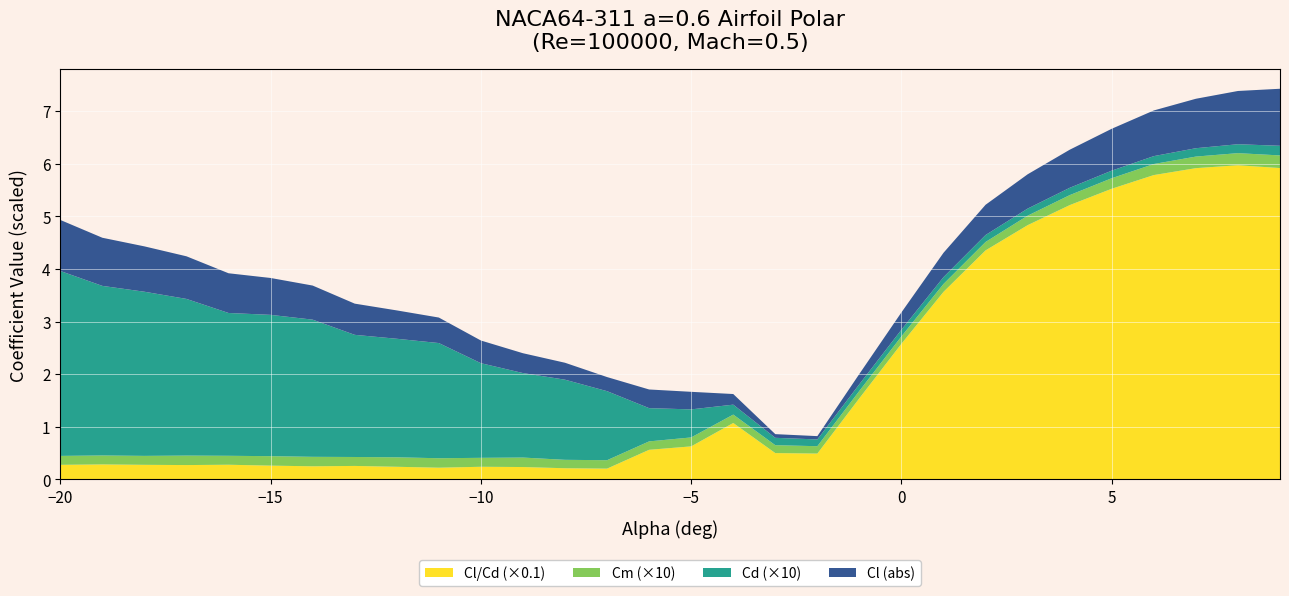

Reading right to left, transcribe all the data shown in this chart.

Cl: 1.1	1.0	0.9	0.9	0.8	0.7	0.7	0.6	0.5	0.3	0.2	0.1	-0.1	-0.2	-0.3	-0.4	-0.3	-0.3	-0.4	-0.4	-0.5	-0.5	-0.6	-0.6	-0.7	-0.8	-0.8	-0.9	-0.9	-1.0
Cd: 0.0	0.0	0.0	0.0	0.0	0.0	0.0	0.0	0.0	0.0	0.0	0.0	0.0	0.0	0.1	0.1	0.1	0.2	0.2	0.2	0.2	0.2	0.2	0.3	0.3	0.3	0.3	0.3	0.3	0.4
Cm: -0.0	-0.0	-0.0	-0.0	-0.0	-0.0	-0.0	-0.0	-0.0	-0.0	-0.0	-0.0	-0.0	-0.0	-0.0	-0.0	-0.0	-0.0	-0.0	-0.0	-0.0	-0.0	-0.0	-0.0	-0.0	-0.0	-0.0	-0.0	-0.0	-0.0
Cl/Cd: 59.2	59.7	59.2	57.8	55.2	52.1	48.3	43.5	35.6	25.8	15.4	4.9	-5.0	-10.7	-6.3	-5.6	-2.0	-2.1	-2.3	-2.4	-2.2	-2.4	-2.6	-2.5	-2.6	-2.8	-2.7	-2.8	-2.8	-2.8